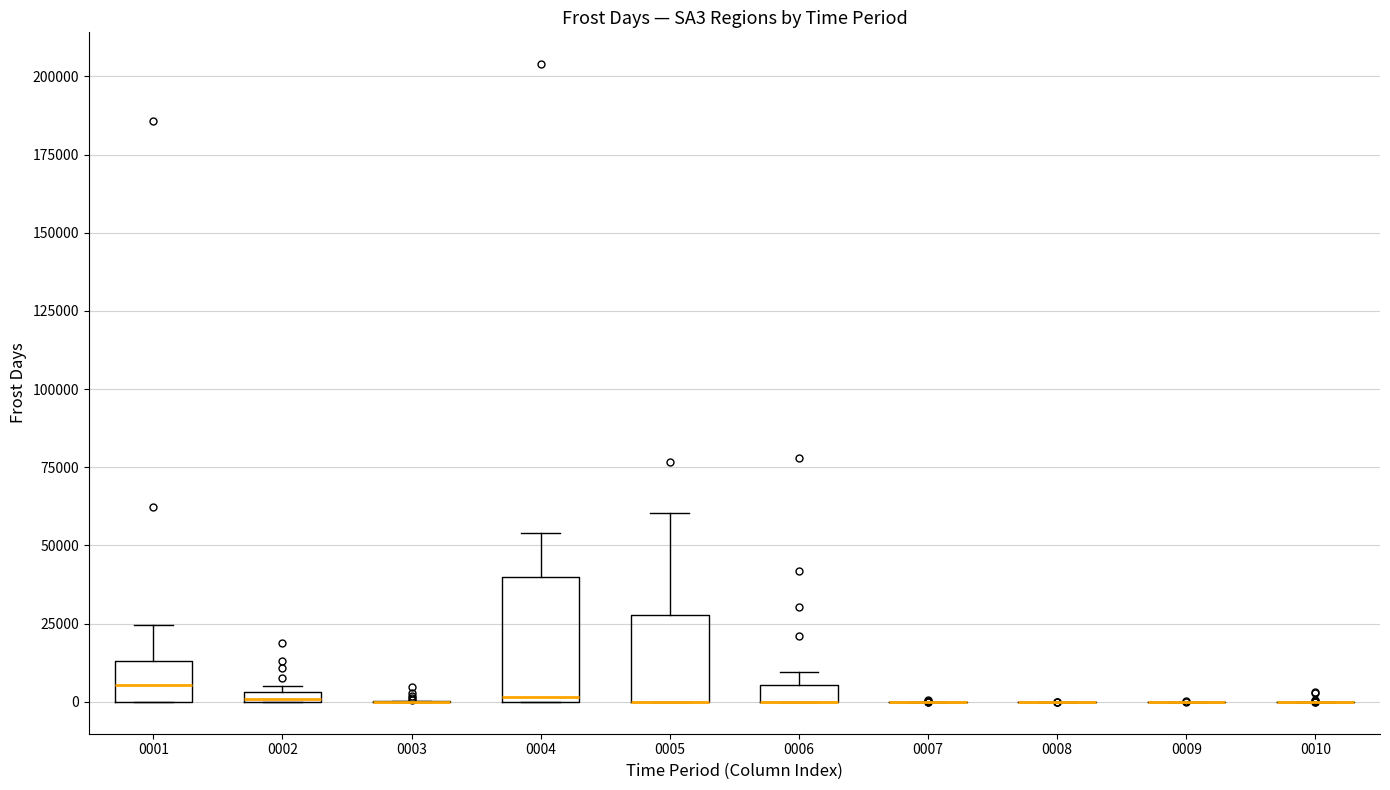

Which box is the tallest, from its lower edge to its upper edge?

0004